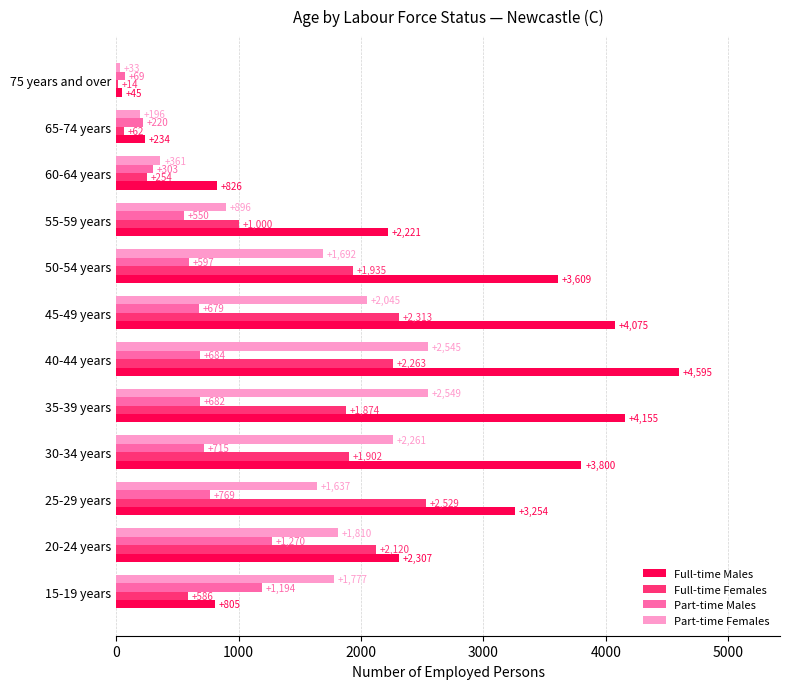

Where is Full-time Females nearest to the value 1271?

55-59 years